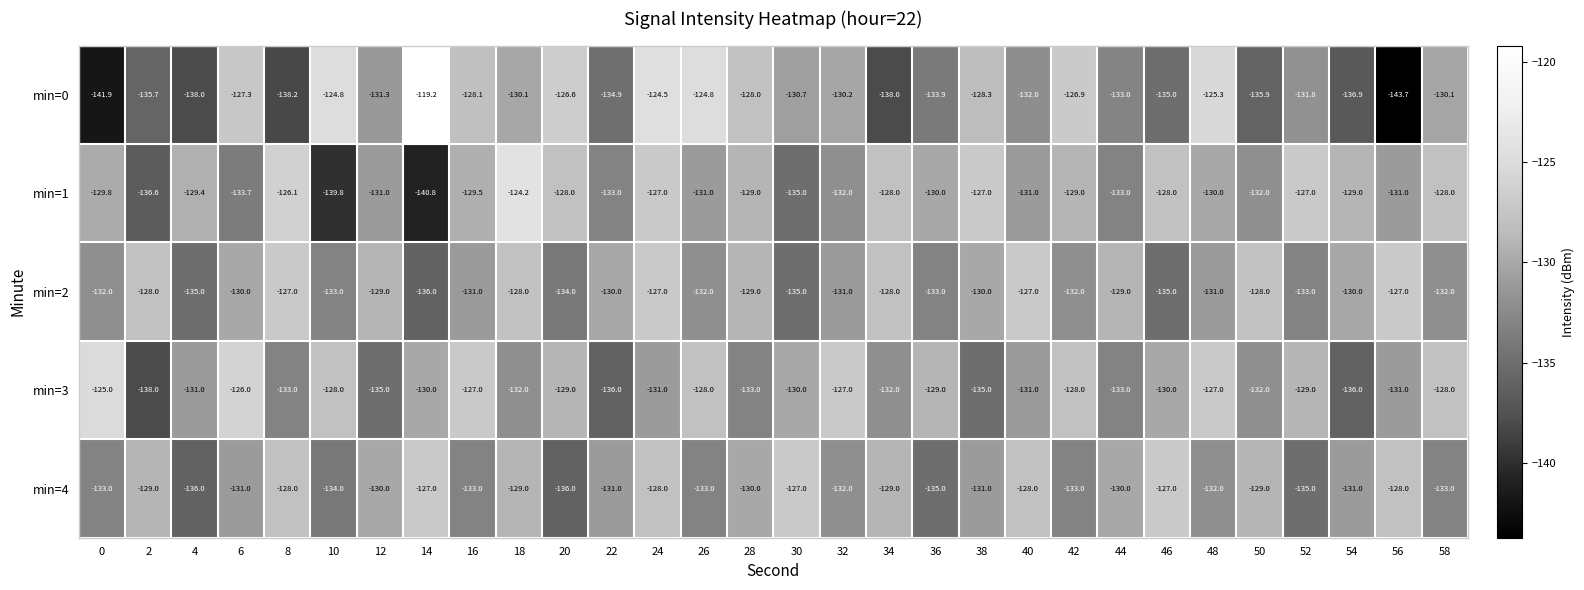

Rank the series at 38 from lowest to highest value.

min=3, min=4, min=2, min=0, min=1